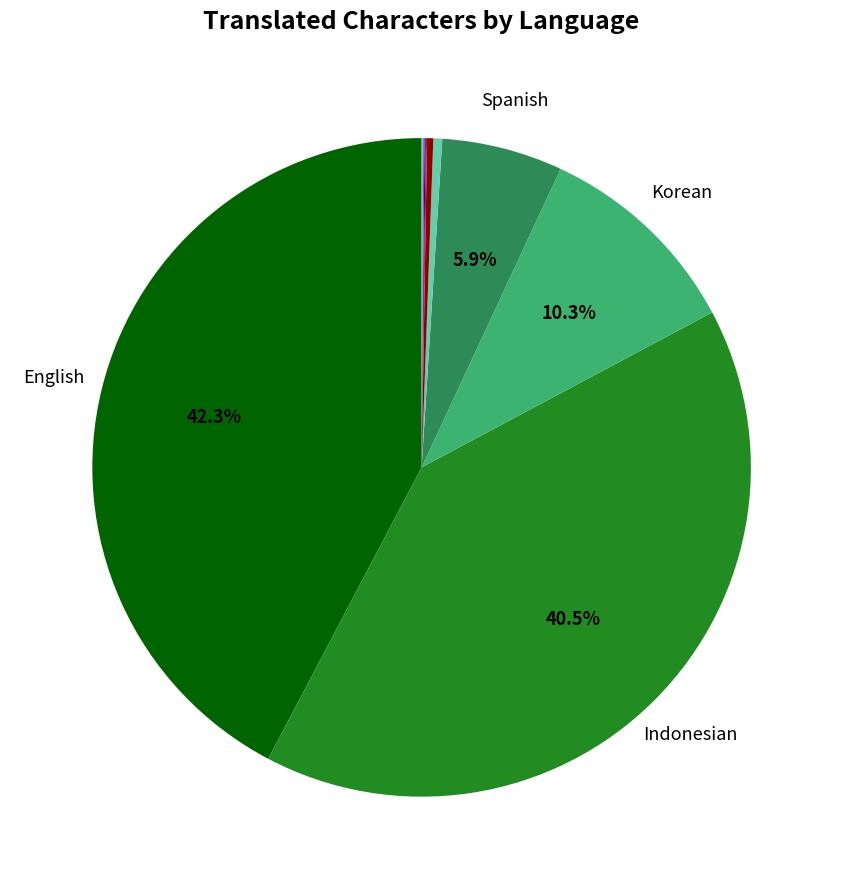

Does any single category account for the majority?

No